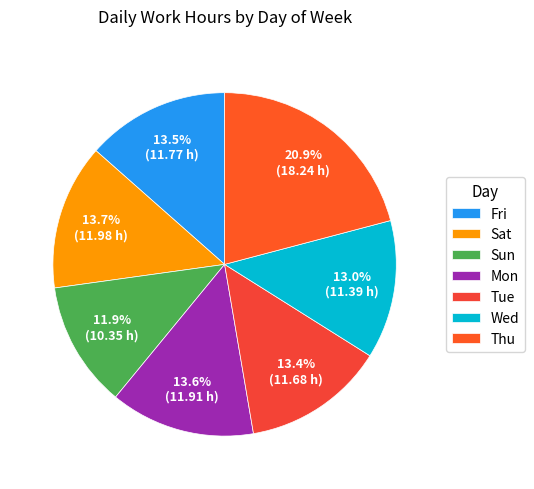

To the nearest percent, what percentage of the pie is Tue?

13%